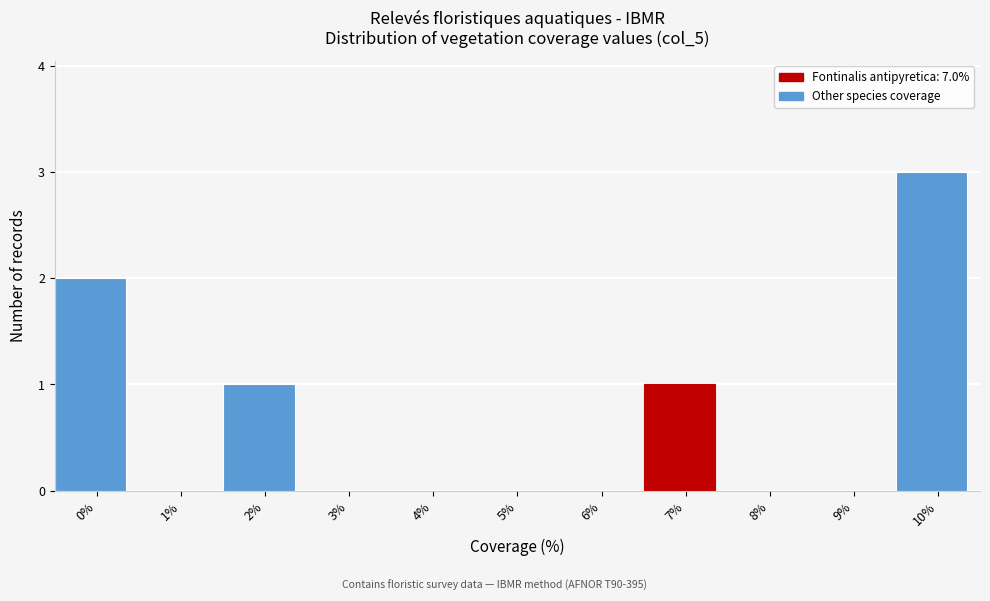

Reading left to right, list all the values displayed in this chart.

0%=2	1%=0	2%=1	3%=0	4%=0	5%=0	6%=0	7%=1	8%=0	9%=0	10%=3